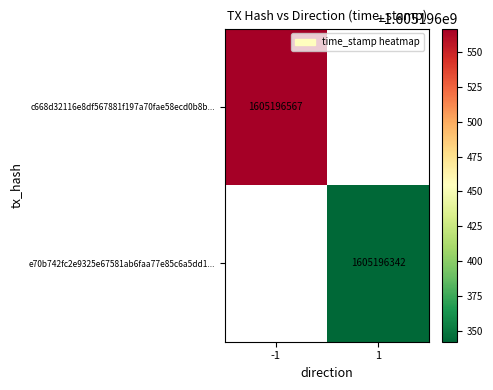

The c668d32116e8df567881f197a70fae58ecd0b8b series shows 2645948831 at time_stamp. True or false?

False